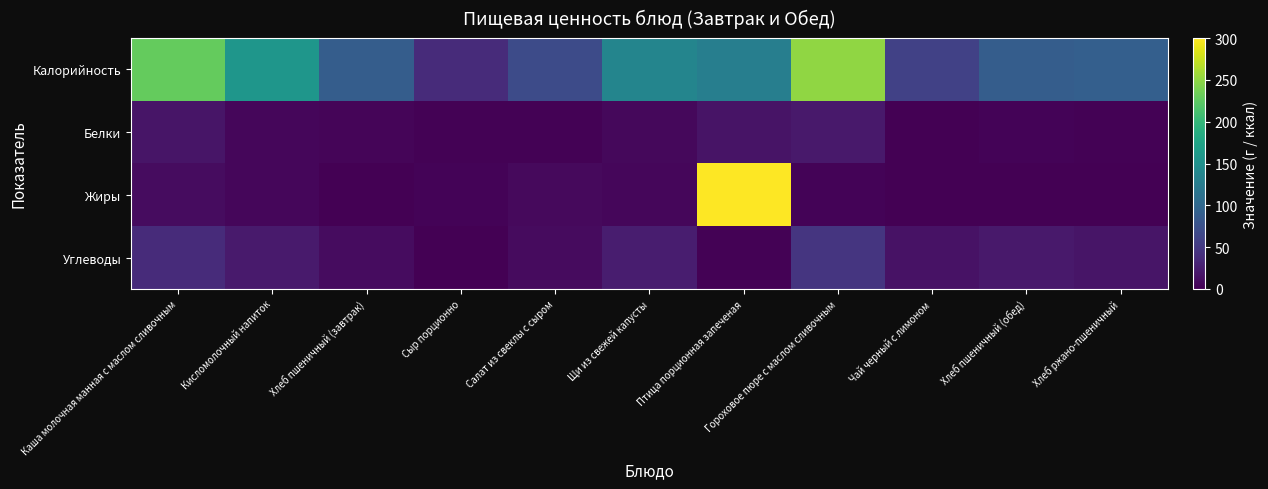

Reading right to left, list all the values displayed in this chart.

Калорийность: Хлеб ржано-пшеничный=90.5	Хлеб пшеничный (обед)=89.0	Чай черный с лимоном=58.6	Гороховое пюре с маслом сливочным=250.5	Птица порционная запеченая=128.9	Щи из свежей капусты=136.3	Салат из свеклы с сыром=68.3	Сыр порционно=36.4	Хлеб пшеничный (завтрак)=88.8	Кисломолочный напиток=158.0	Каша молочная манная с маслом сливочным=229.2
Белки: Хлеб ржано-пшеничный=1.3	Хлеб пшеничный (обед)=3.0	Чай черный с лимоном=0.2	Гороховое пюре с маслом сливочным=20.7	Птица порционная запеченая=15.4	Щи из свежей капусты=6.3	Салат из свеклы с сыром=1.8	Сыр порционно=2.3	Хлеб пшеничный (завтрак)=4.0	Кисломолочный напиток=5.4	Каша молочная манная с маслом сливочным=17.0
Жиры: Хлеб ржано-пшеничный=0.2	Хлеб пшеничный (обед)=0.0	Чай черный с лимоном=0.1	Гороховое пюре с маслом сливочным=3.4	Птица порционная запеченая=300.0	Щи из свежей капусты=5.2	Салат из свеклы с сыром=7.5	Сыр порционно=3.0	Хлеб пшеничный (завтрак)=0.0	Кисломолочный напиток=5.0	Каша молочная манная с маслом сливочным=9.8
Углеводы: Хлеб ржано-пшеничный=17.1	Хлеб пшеничный (обед)=20.0	Чай черный с лимоном=15.2	Гороховое пюре с маслом сливочным=45.7	Птица порционная запеченая=1.5	Щи из свежей капусты=23.9	Салат из свеклы с сыром=8.2	Сыр порционно=0.0	Хлеб пшеничный (завтрак)=10.0	Кисломолочный напиток=21.6	Каша молочная манная с маслом сливочным=37.0